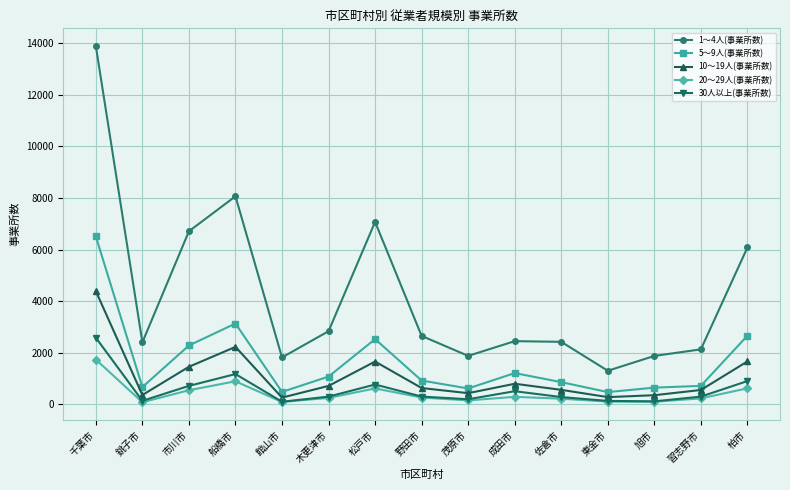

Which label corresponds to the largest value in the chart?

千葉市